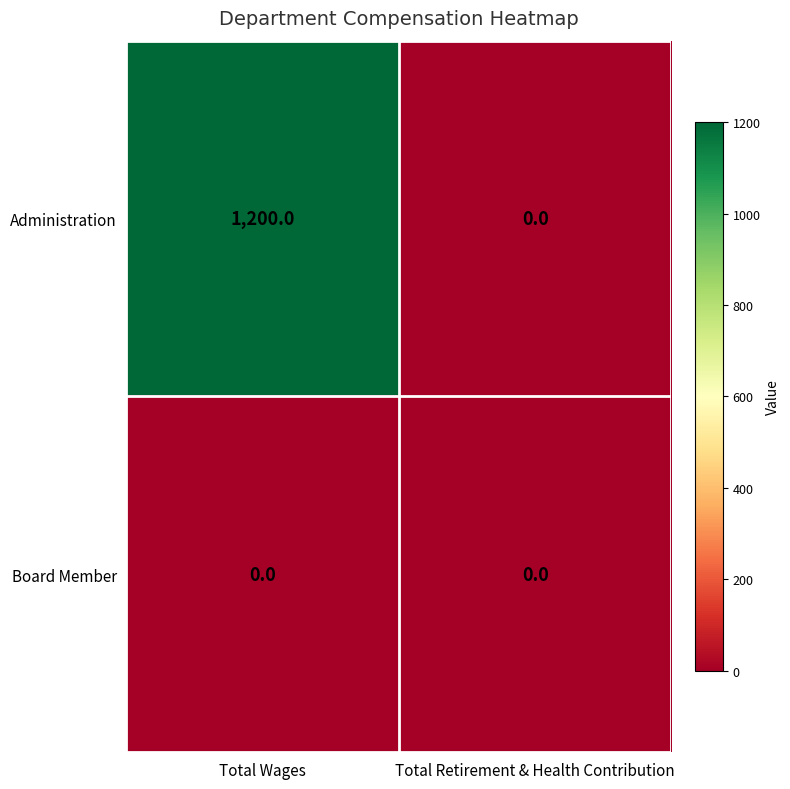

What is the maximum value shown in the chart?

1200